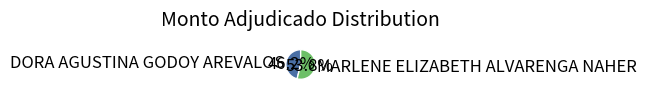

To the nearest percent, what is the average slice percentage?

50%